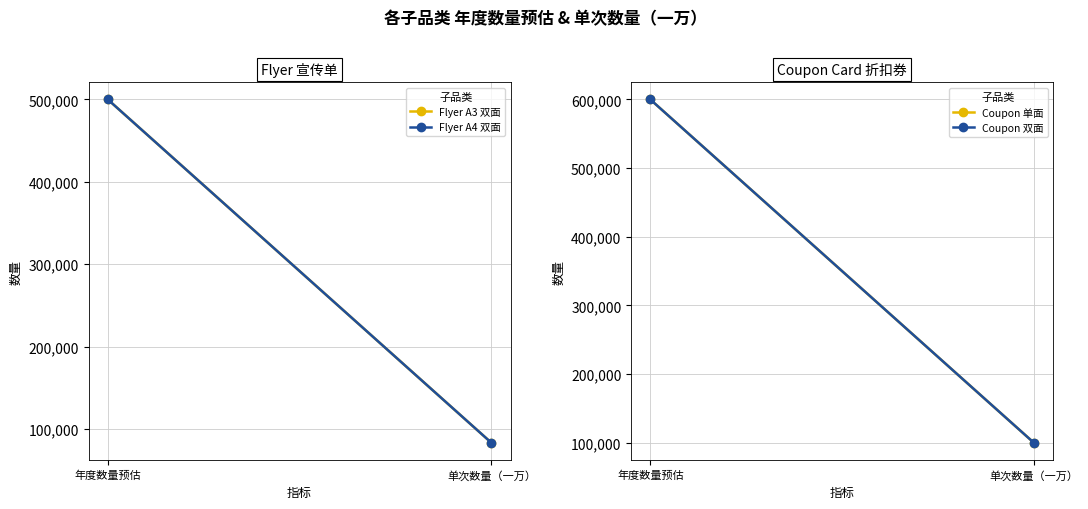

What are all the series names shown in the legend?

Flyer A3 双面, Flyer A4 双面, Coupon 单面, Coupon 双面